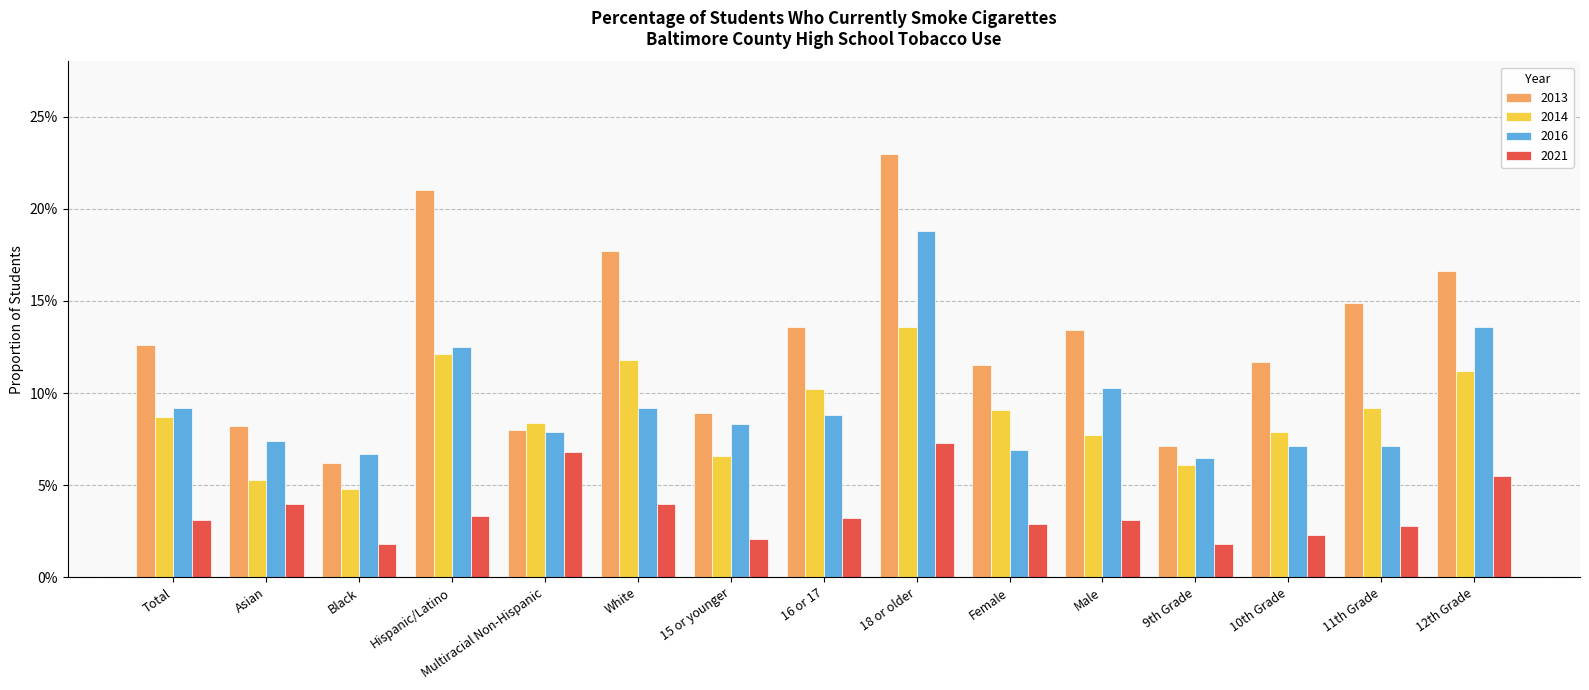

Are the bars horizontal?

No